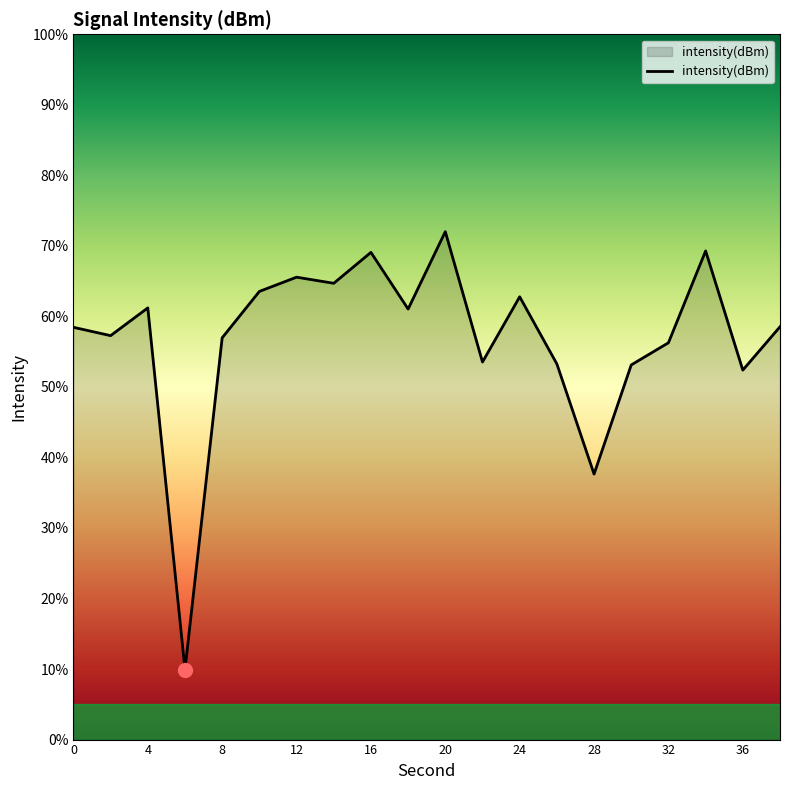

What is the greatest value displayed?

72.0